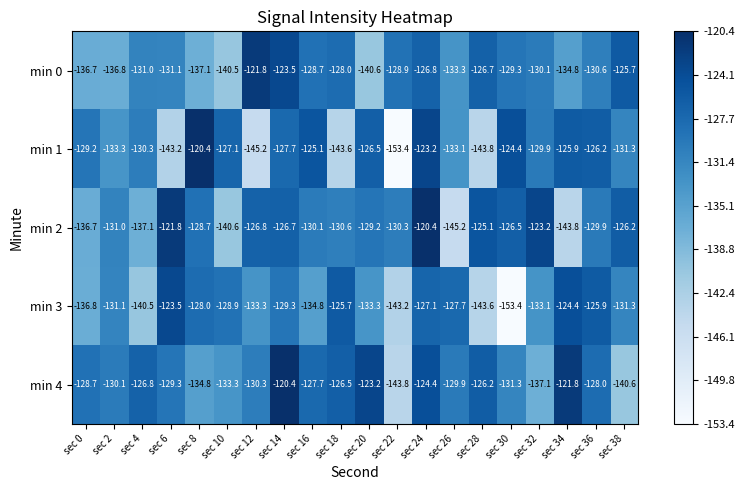

What is the sum of the min 3 values at sec 26 and sec 0?

-264.5